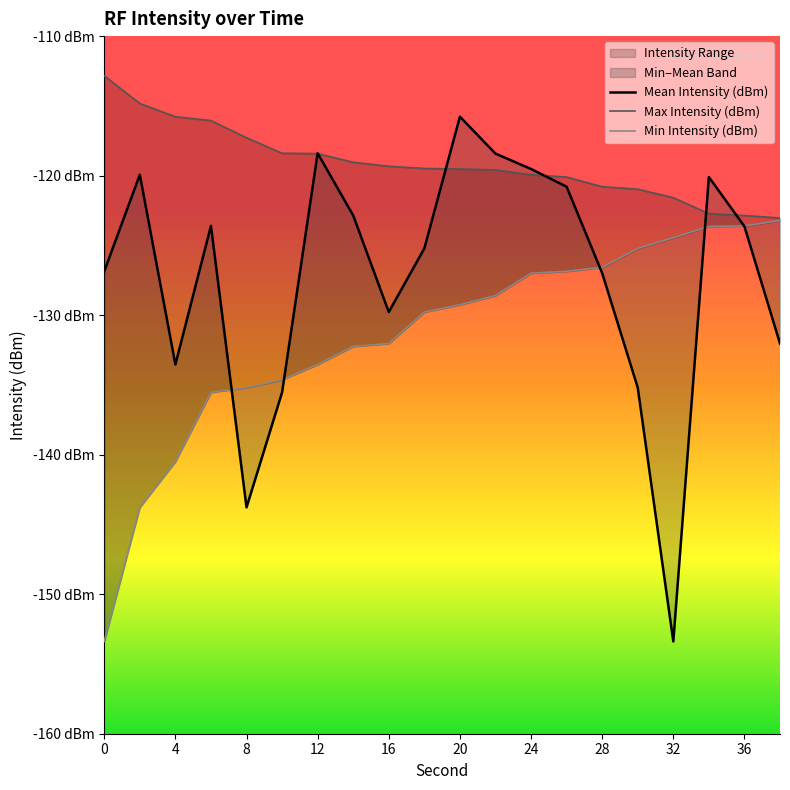

Reading right to left, what are all the values shown in this chart?

Mean Intensity (dBm): -132.0	-123.6	-120.1	-153.4	-135.2	-127.0	-120.8	-119.5	-118.4	-115.8	-125.2	-129.8	-122.9	-118.4	-135.5	-143.8	-123.6	-133.5	-119.9	-126.9
Max Intensity (dBm): -123.0	-122.9	-122.7	-121.6	-121.0	-120.8	-120.1	-119.9	-119.6	-119.5	-119.5	-119.3	-119.0	-118.4	-118.4	-117.3	-116.1	-115.8	-114.8	-112.8
Min Intensity (dBm): -123.2	-123.6	-123.6	-124.4	-125.2	-126.6	-126.9	-127.0	-128.6	-129.3	-129.8	-132.0	-132.2	-133.5	-134.6	-135.2	-135.5	-140.5	-143.8	-153.4